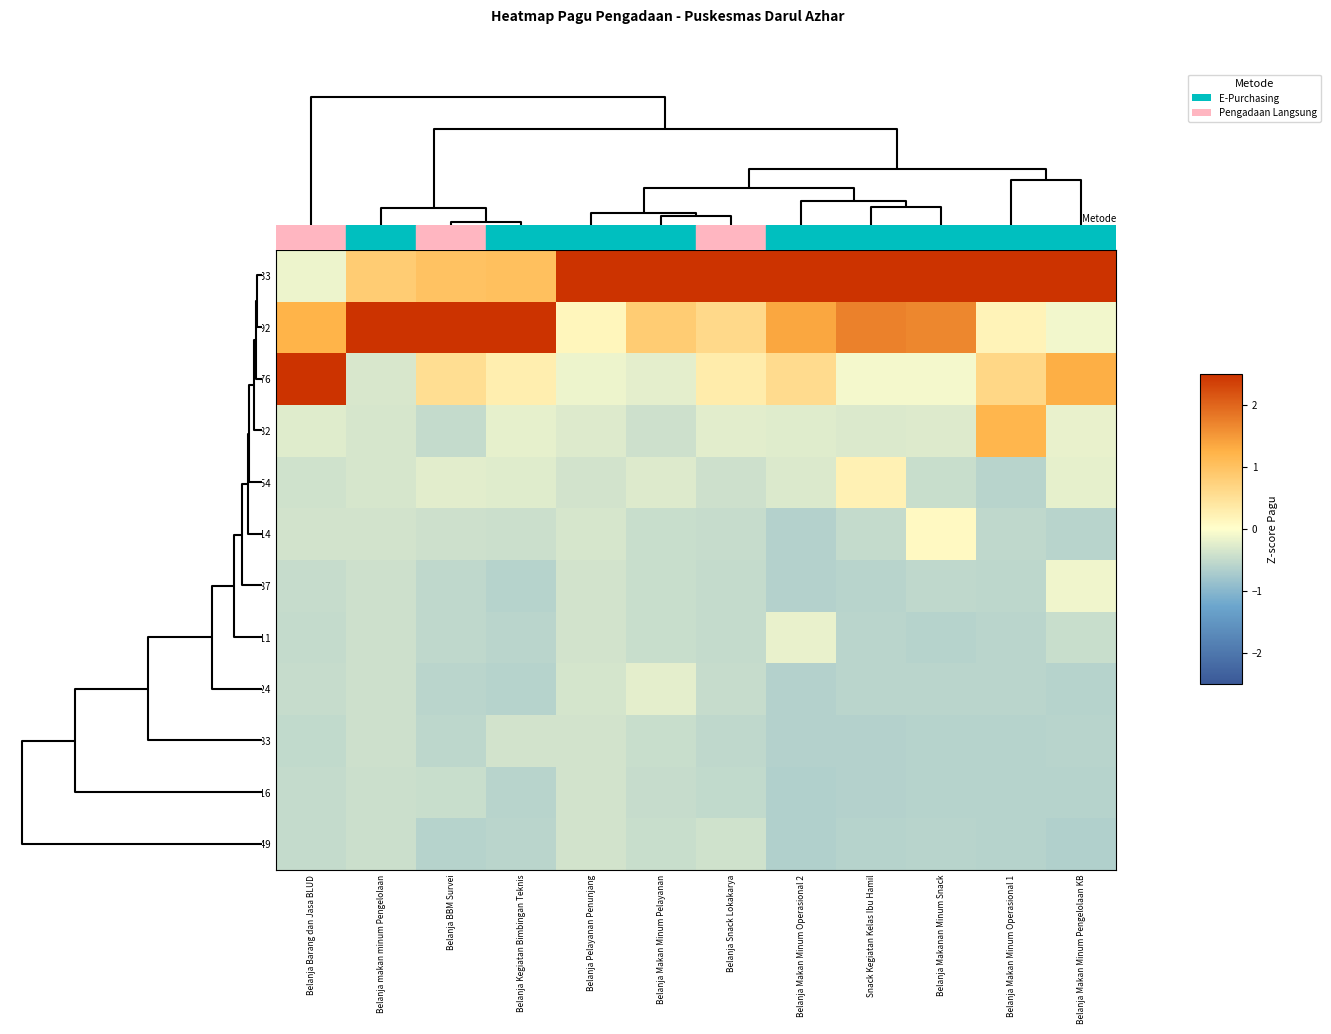

Rank the series at Belanja Makan Minum Pengelolaan KB from highest to lowest value.

56816933, 56817176, 56721392, 56782487, 56780282, 55443854, 56781211, 56776814, 56783883, 56777016, 56777424, 58436749